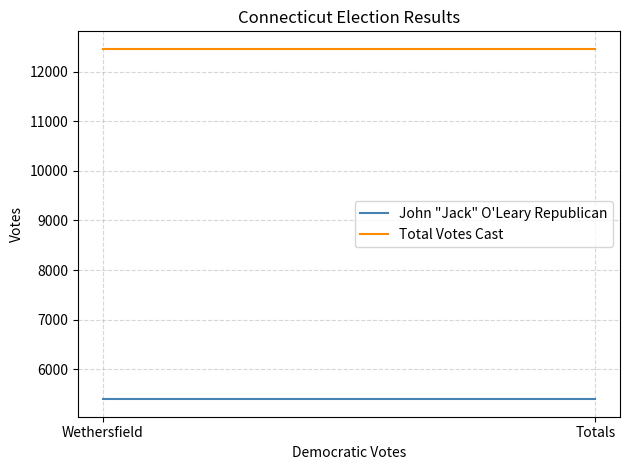

The John "Jack" O'Leary Republican series shows 2285 at Wethersfield. True or false?

False